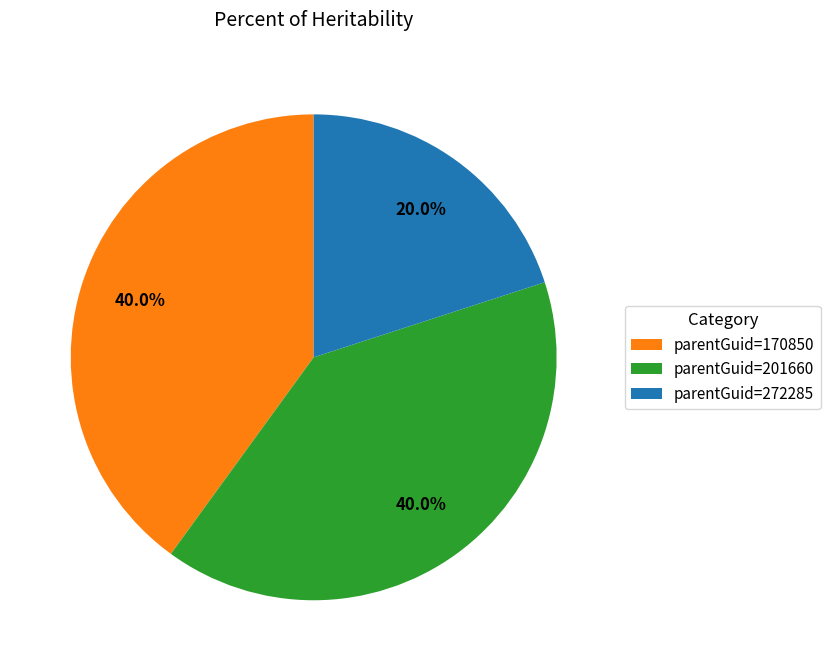

What is the ratio of the value at parentGuid=170850 to the value at parentGuid=201660?

1.0